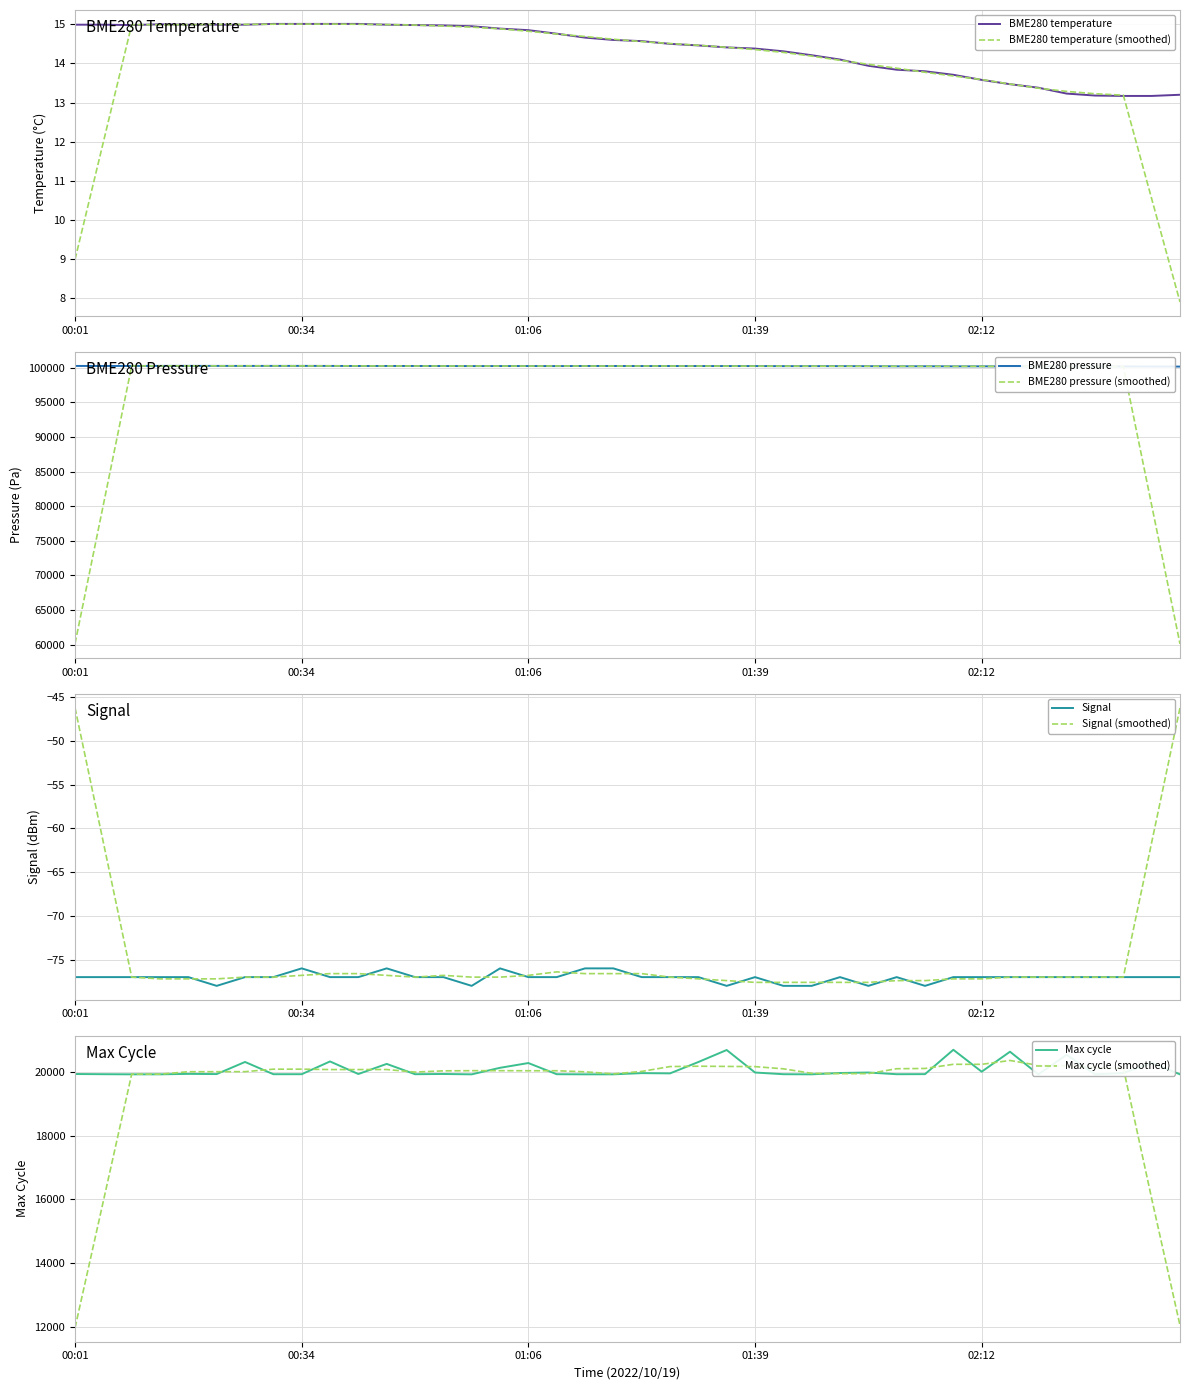

Reading left to right, what are all the values shown in this chart?

BME280_temperature: 00:01=15.0	00:05=15.0	00:09=15.0	00:13=15.0	00:17=15.0	00:21=15.0	00:25=15.0	00:30=15.0	00:34=15.0	00:38=15.0	00:42=15.0	00:46=15.0	00:50=15.0	00:54=15.0	00:58=14.9	01:02=14.9	01:06=14.8	01:10=14.8	01:14=14.7	01:19=14.6	01:23=14.6	01:27=14.5	01:31=14.5	01:35=14.4	01:39=14.4	01:44=14.3	01:48=14.2	01:52=14.1	01:56=13.9	02:00=13.8	02:04=13.8	02:08=13.7	02:12=13.6	02:16=13.5	02:20=13.4	02:24=13.2	02:28=13.2	02:32=13.2	02:36=13.2	02:41=13.2
BME280_pressure: 00:01=100256.3	00:05=100251.1	00:09=100255.4	00:13=100263.3	00:17=100267.7	00:21=100261.6	00:25=100258.9	00:30=100262.4	00:34=100263.3	00:38=100258.0	00:42=100249.3	00:46=100251.1	00:50=100250.2	00:54=100242.4	00:58=100236.3	01:02=100239.8	01:06=100242.5	01:10=100235.6	01:14=100249.6	01:19=100247.9	01:23=100241.8	01:27=100243.6	01:31=100241.9	01:35=100239.3	01:39=100238.4	01:44=100223.7	01:48=100226.3	01:52=100225.5	01:56=100217.8	02:00=100202.2	02:04=100207.4	02:08=100197.9	02:12=100199.7	02:16=100185.8	02:20=100193.7	02:24=100191.9	02:28=100188.5	02:32=100178.9	02:36=100173.7	02:41=100163.2
Signal: 00:01=-77.0	00:05=-77.0	00:09=-77.0	00:13=-77.0	00:17=-77.0	00:21=-78.0	00:25=-77.0	00:30=-77.0	00:34=-76.0	00:38=-77.0	00:42=-77.0	00:46=-76.0	00:50=-77.0	00:54=-77.0	00:58=-78.0	01:02=-76.0	01:06=-77.0	01:10=-77.0	01:14=-76.0	01:19=-76.0	01:23=-77.0	01:27=-77.0	01:31=-77.0	01:35=-78.0	01:39=-77.0	01:44=-78.0	01:48=-78.0	01:52=-77.0	01:56=-78.0	02:00=-77.0	02:04=-78.0	02:08=-77.0	02:12=-77.0	02:16=-77.0	02:20=-77.0	02:24=-77.0	02:28=-77.0	02:32=-77.0	02:36=-77.0	02:41=-77.0
Max_cycle: 00:01=19939.0	00:05=19933.0	00:09=19929.0	00:13=19929.0	00:17=19943.0	00:21=19937.0	00:25=20318.0	00:30=19933.0	00:34=19933.0	00:38=20334.0	00:42=19939.0	00:46=20257.0	00:50=19933.0	00:54=19940.0	00:58=19929.0	01:02=20134.0	01:06=20284.0	01:10=19933.0	01:14=19929.0	01:19=19929.0	01:23=19967.0	01:27=19959.0	01:31=20316.0	01:35=20694.0	01:39=19986.0	01:44=19933.0	01:48=19929.0	01:52=19971.0	01:56=19986.0	02:00=19933.0	02:04=19935.0	02:08=20701.0	02:12=20012.0	02:16=20640.0	02:20=19929.0	02:24=20543.0	02:28=19929.0	02:32=19971.0	02:36=20290.0	02:41=19929.0